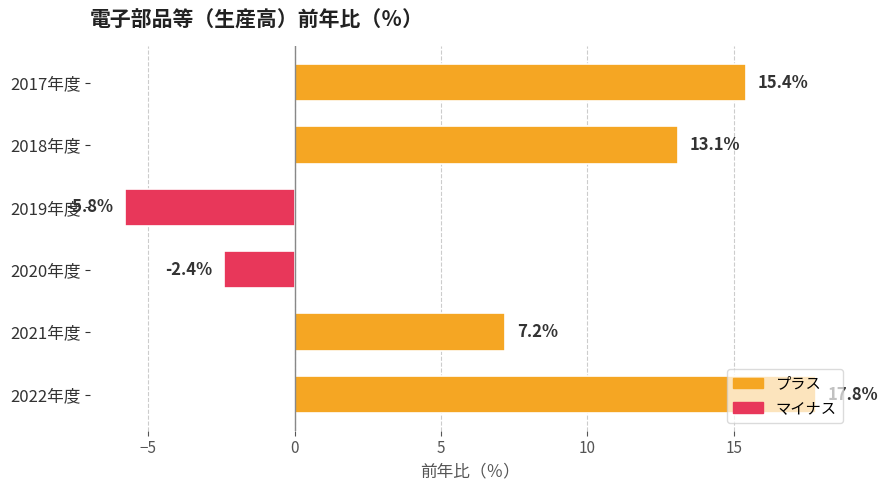

How many series are shown in this chart?

1